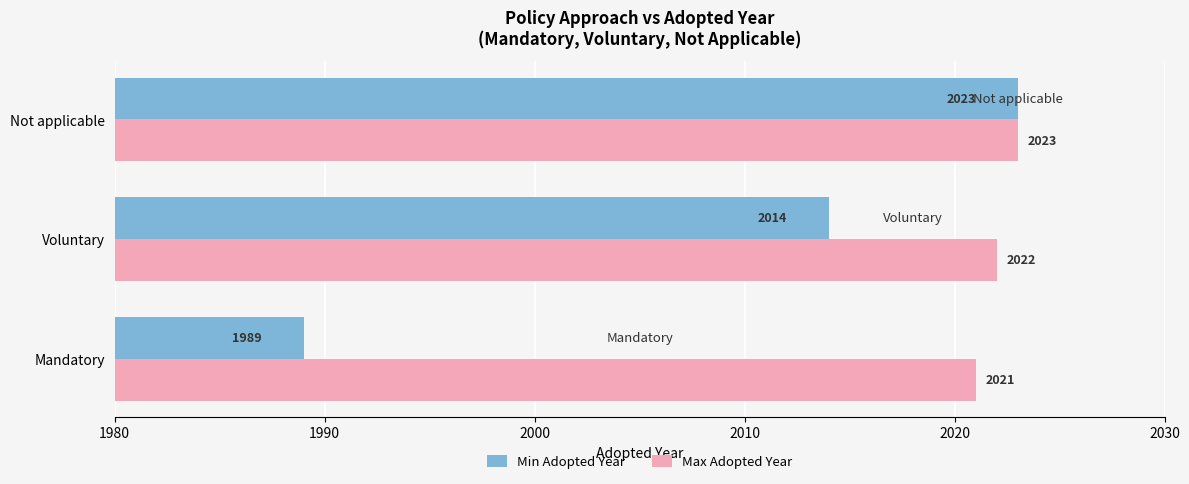

At which label does Min Adopted Year reach its peak?

Not applicable